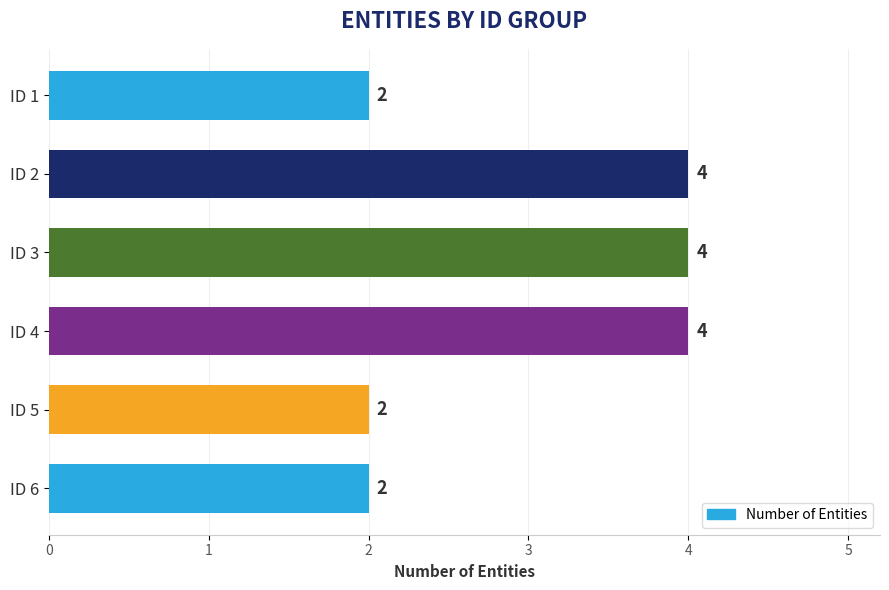

What is the smallest value displayed?

2